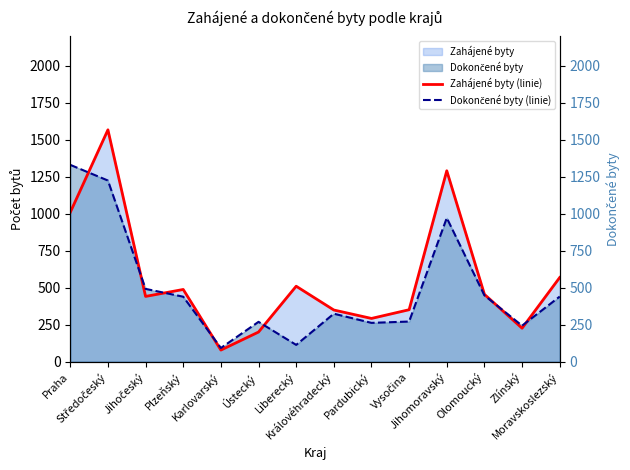

How many lines are shown in the chart?

2